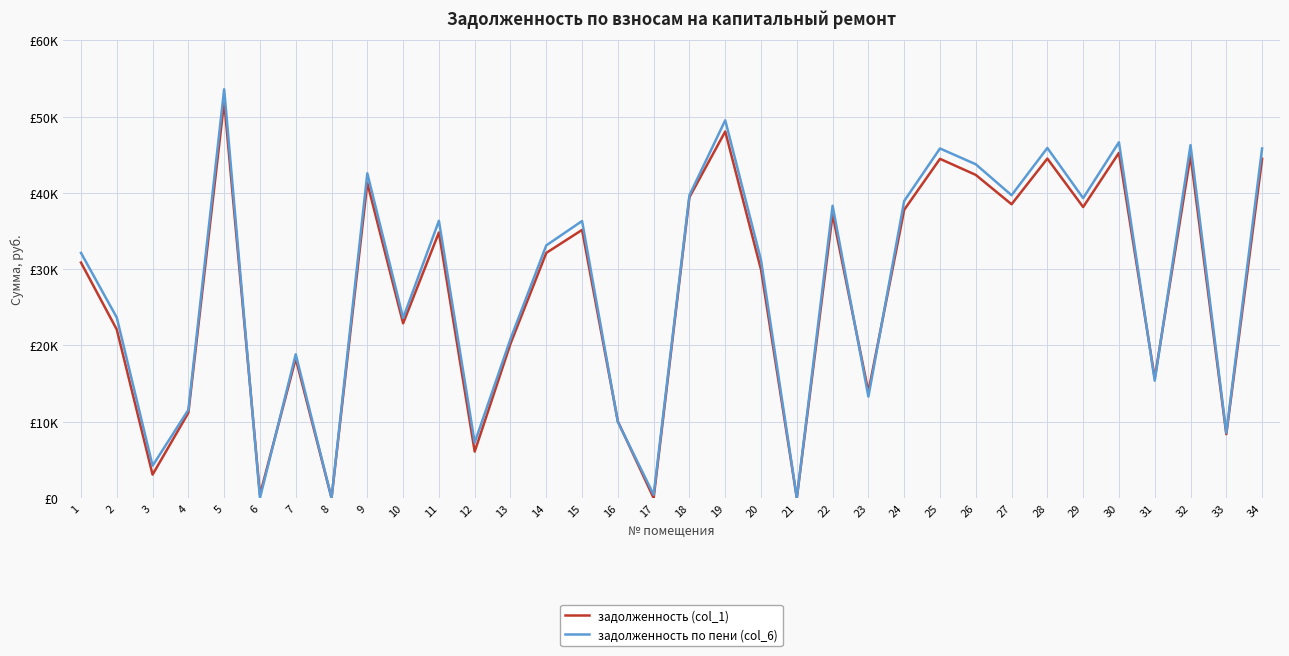

In задолженность (col_1), how many points are lower than both neighbors (excluding endpoints)?

12